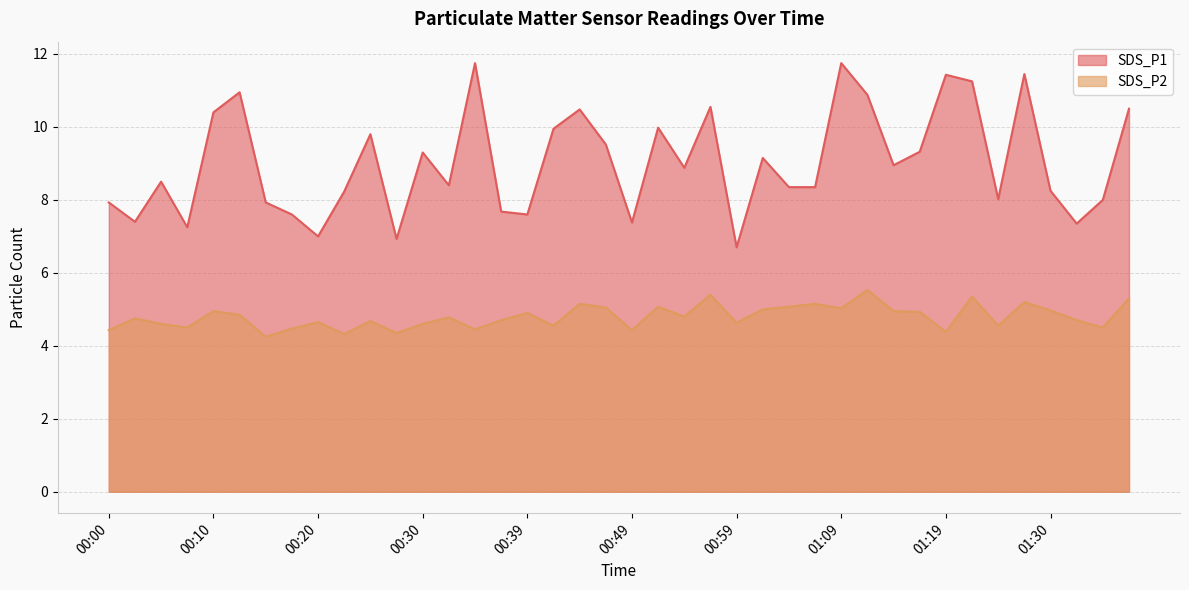

How many series are shown in this chart?

2